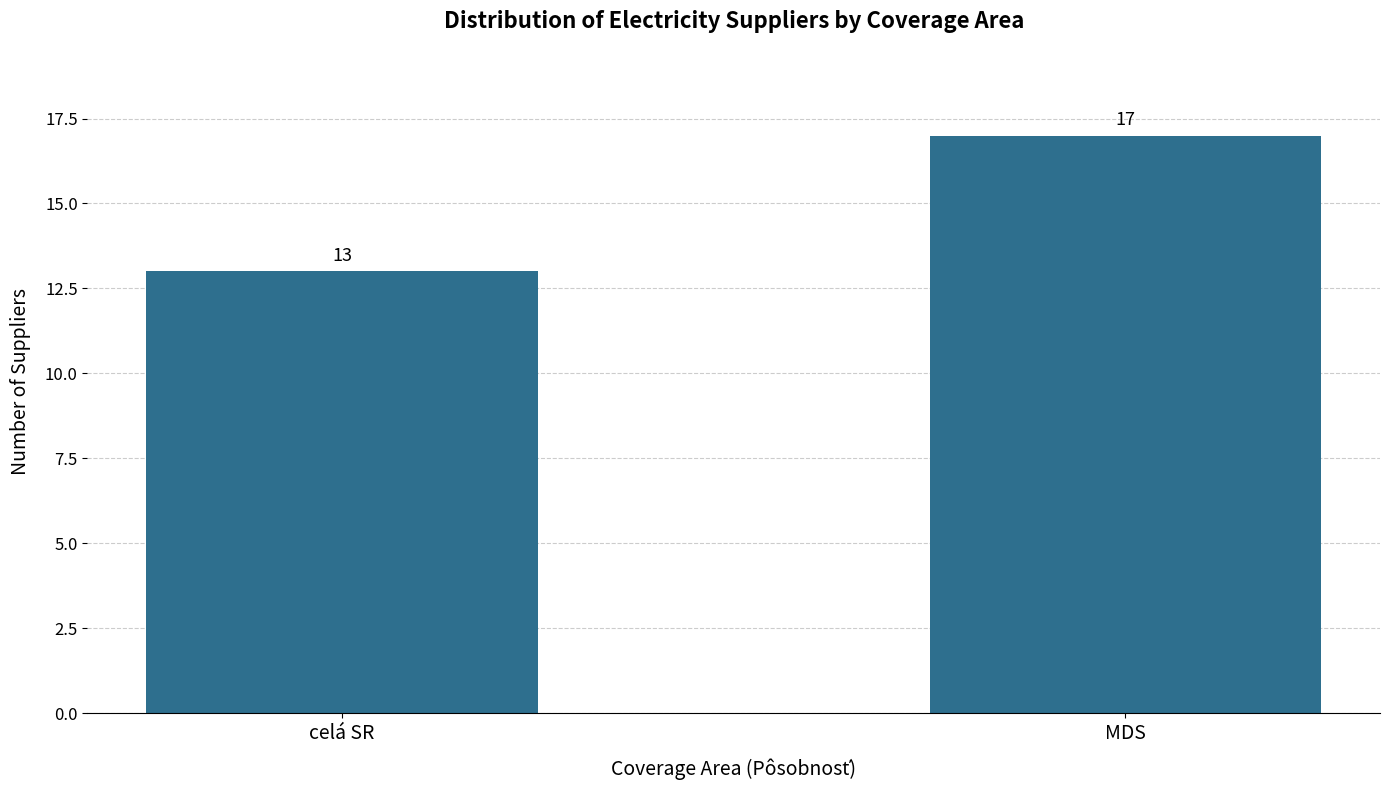

Approximately how many times larger is the value at celá SR compared to MDS?

0.8